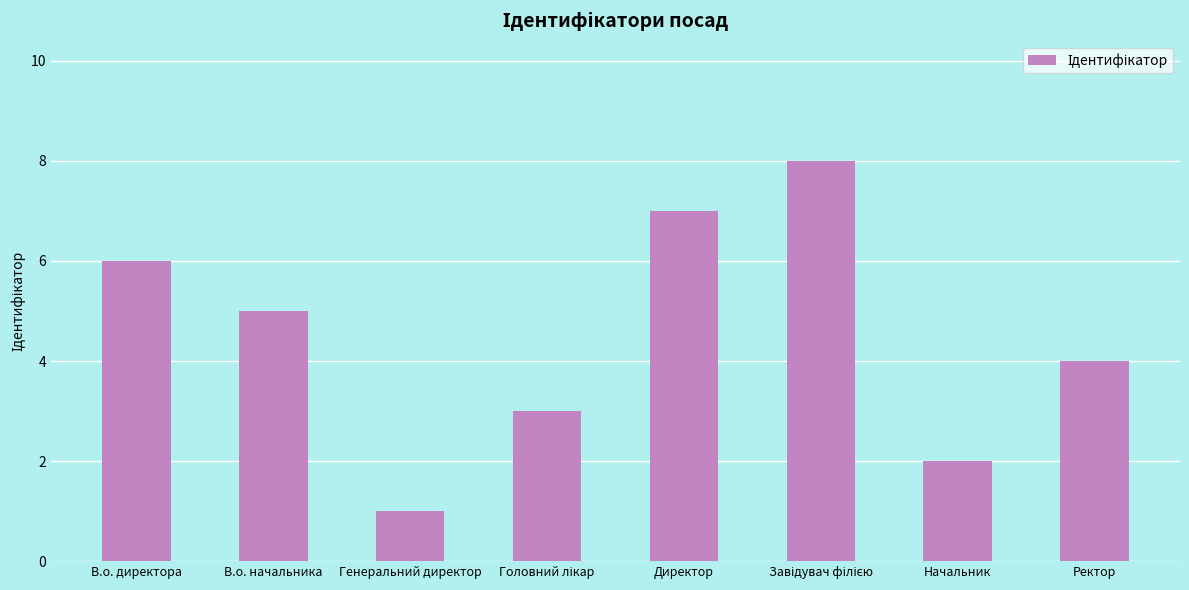

Reading left to right, list all the values displayed in this chart.

6	5	1	3	7	8	2	4